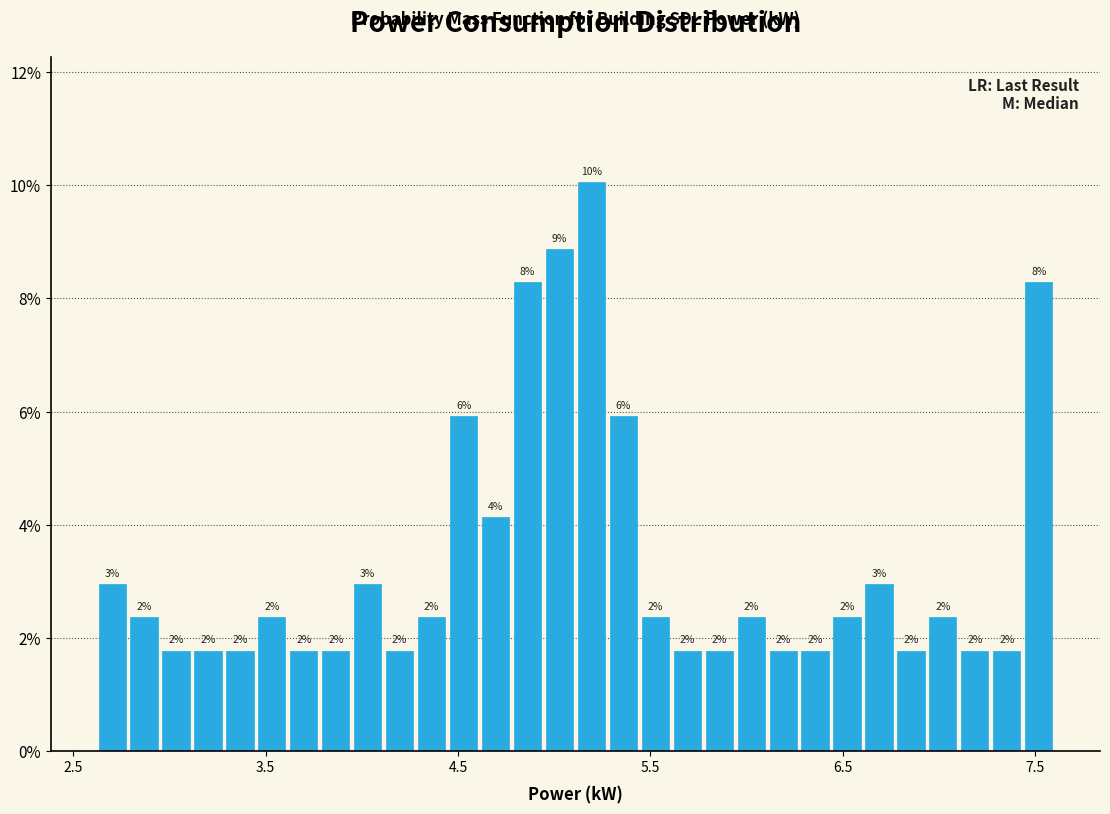

Read against the x-axis, roughly where is the centre of the tallest bar?

5.2